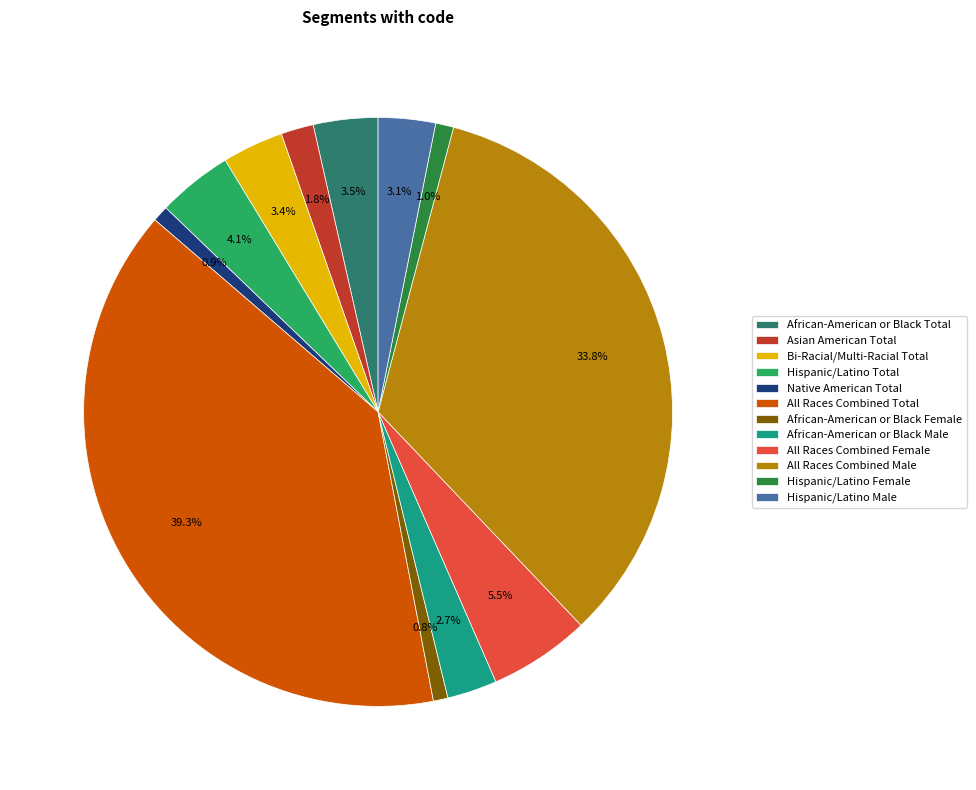

Count the number of slices in the pie.

12